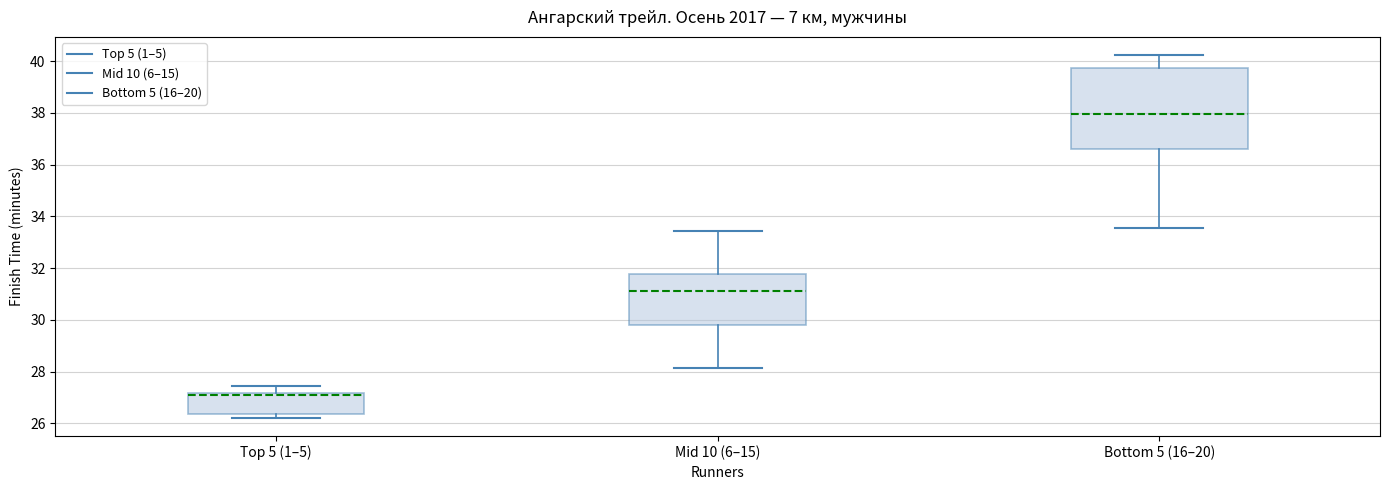

Reading left to right, read every box against the y-axis: the position of its median line, the range the box covers, and the ends of its whiskers. The values are not printed on the chart, so give them approximately, as read against the axis.

Top 5 (1–5): median 27.0, box 26.4 to 27.2, whiskers 26.2 to 27.4
Mid 10 (6–15): median 31.2, box 29.8 to 31.8, whiskers 28.2 to 33.4
Bottom 5 (16–20): median 38.0, box 36.6 to 39.8, whiskers 33.6 to 40.2